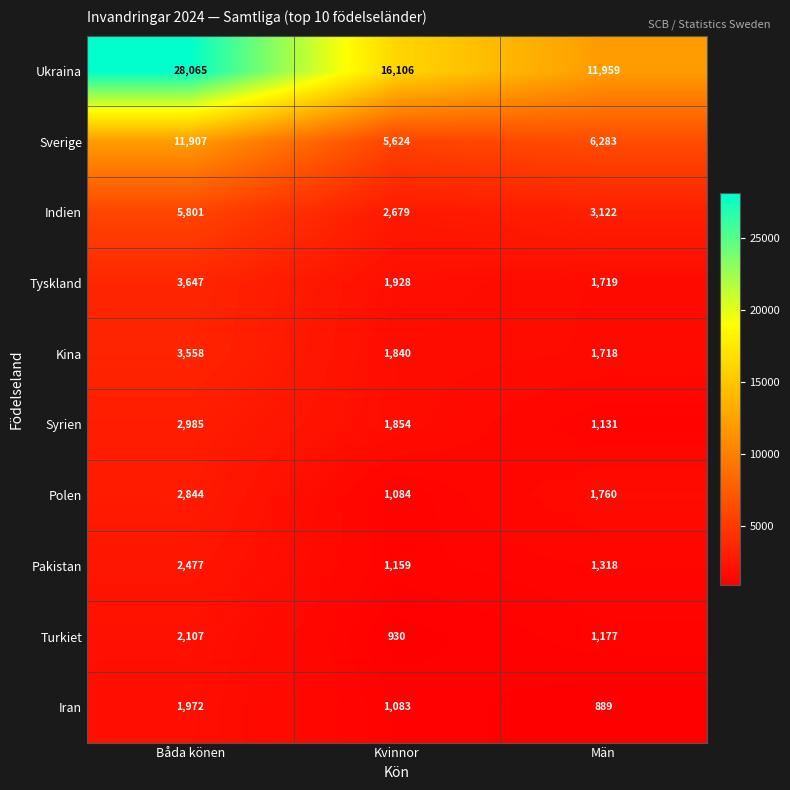

What is the average value of the Indien series?

3867